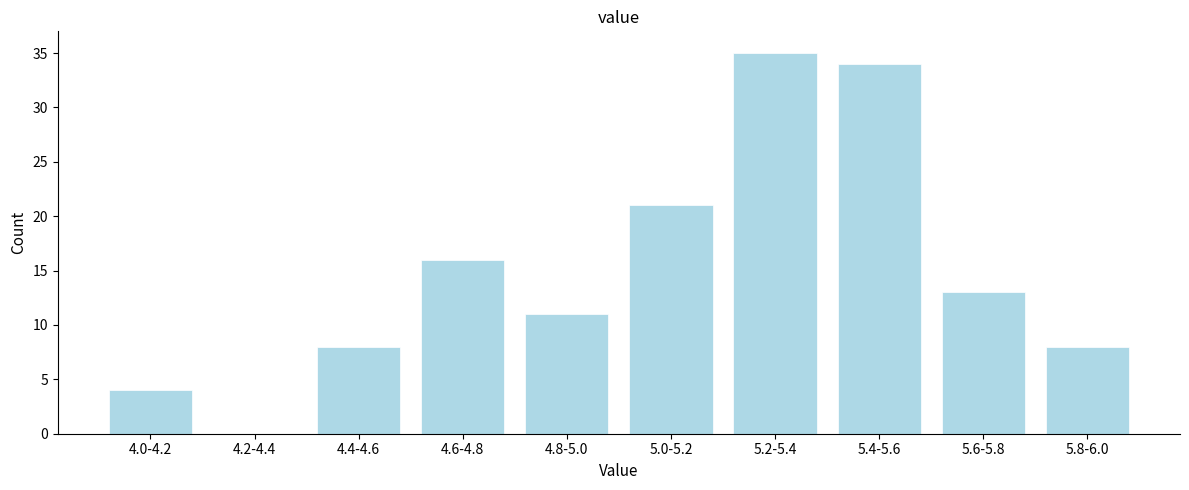

Reading left to right, list all the values displayed in this chart.

4.0-4.2=4	4.2-4.4=0	4.4-4.6=8	4.6-4.8=16	4.8-5.0=11	5.0-5.2=21	5.2-5.4=35	5.4-5.6=34	5.6-5.8=13	5.8-6.0=8